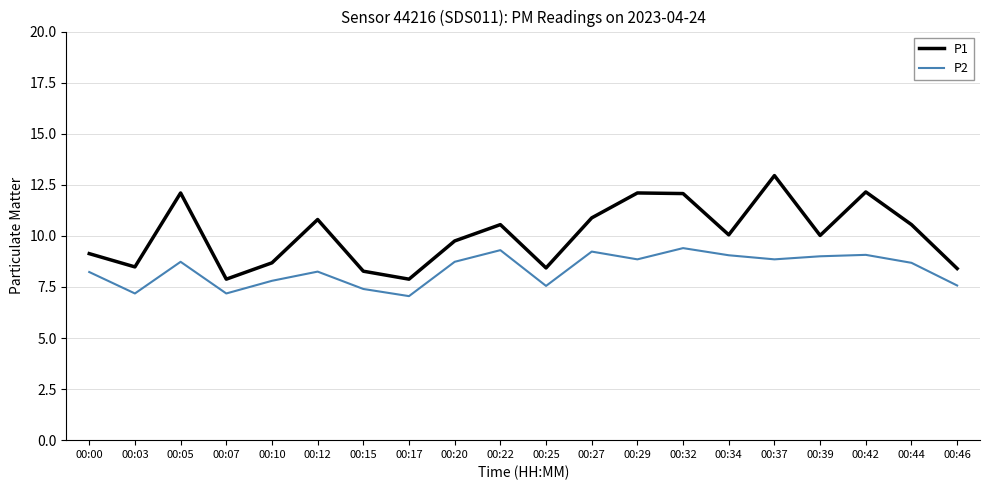

True or false: P2 has a value of 7.6 at 00:46.

True